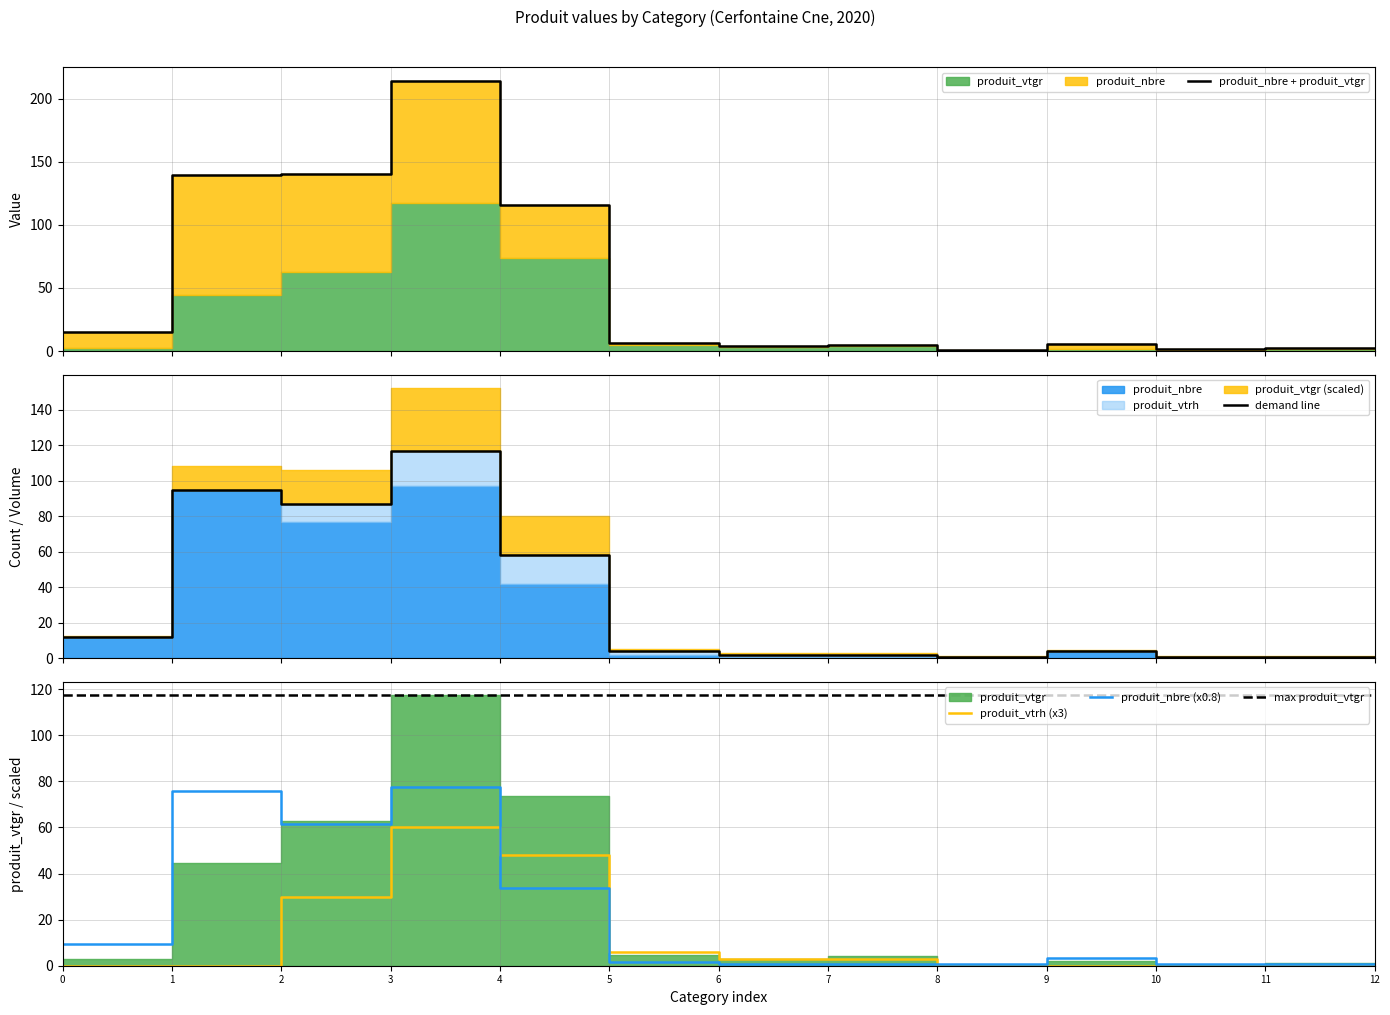

The produit_nbre + produit_vtgr series shows 2.1 at 8. True or false?

False